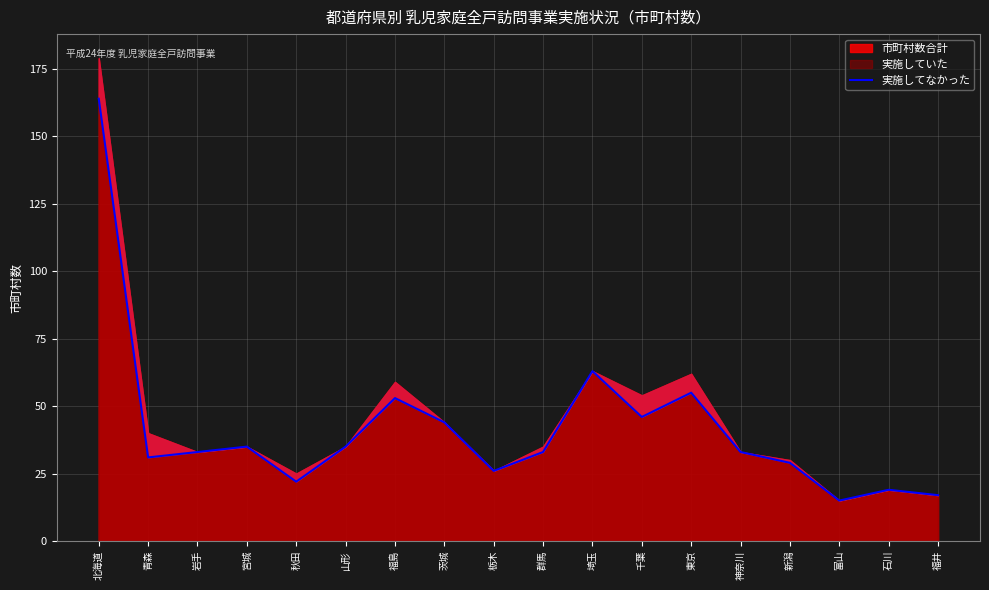

True or false: the data shows 164 at 北海道.

True